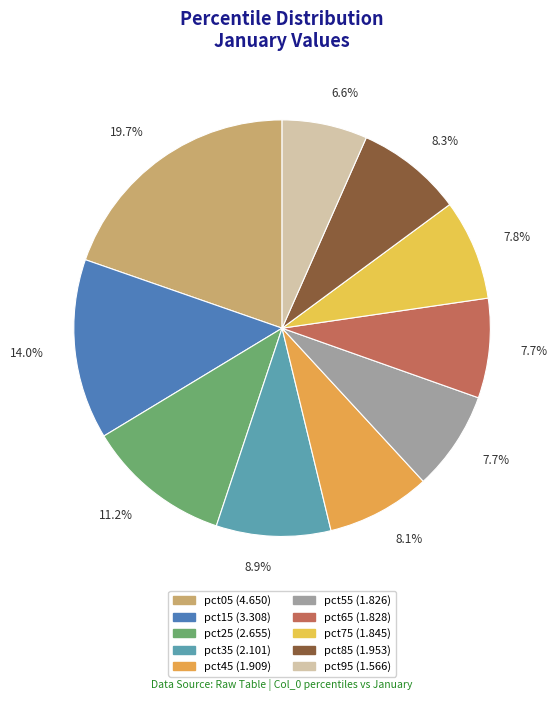

To the nearest percent, what is the difference between the pct35 and pct15 slice percentages?

5%